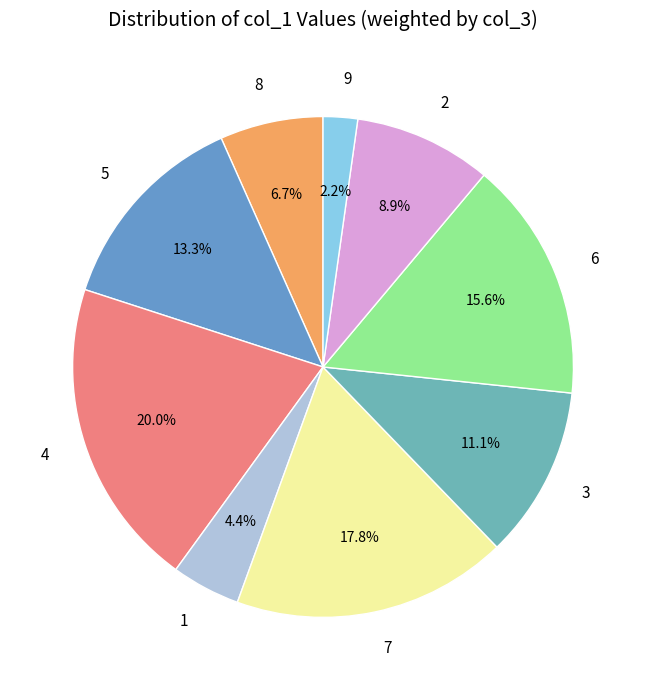

Between 4 and 5, which is larger?

4